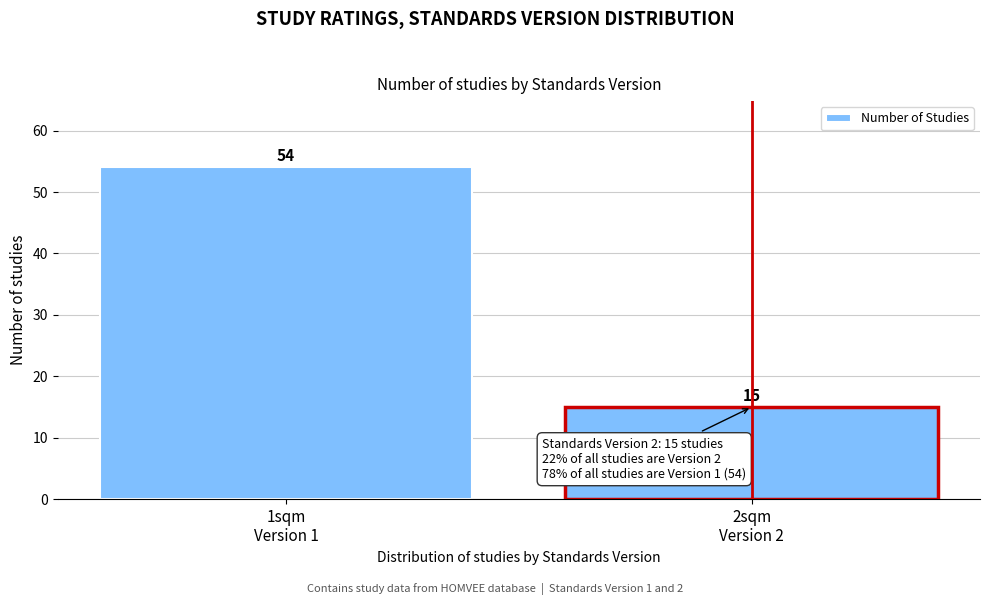

Reading left to right, extract all data points from this chart.

54	15